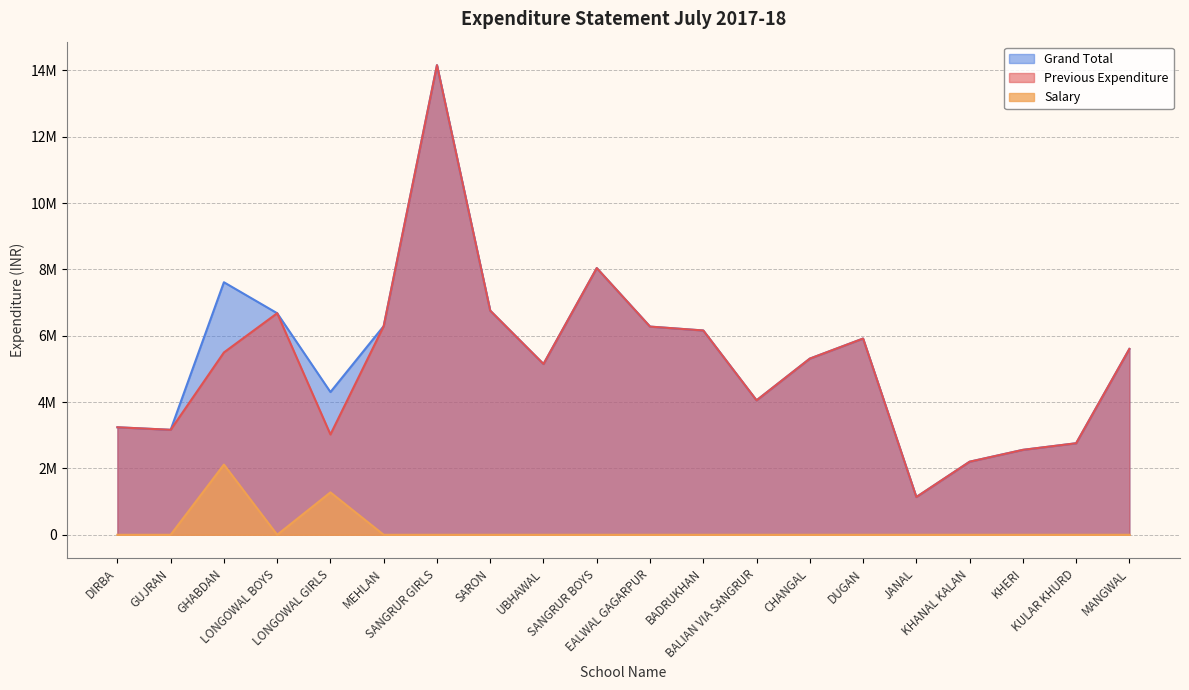

What are all the series names shown in the legend?

Grand Total, Previous Expenditure, Salary